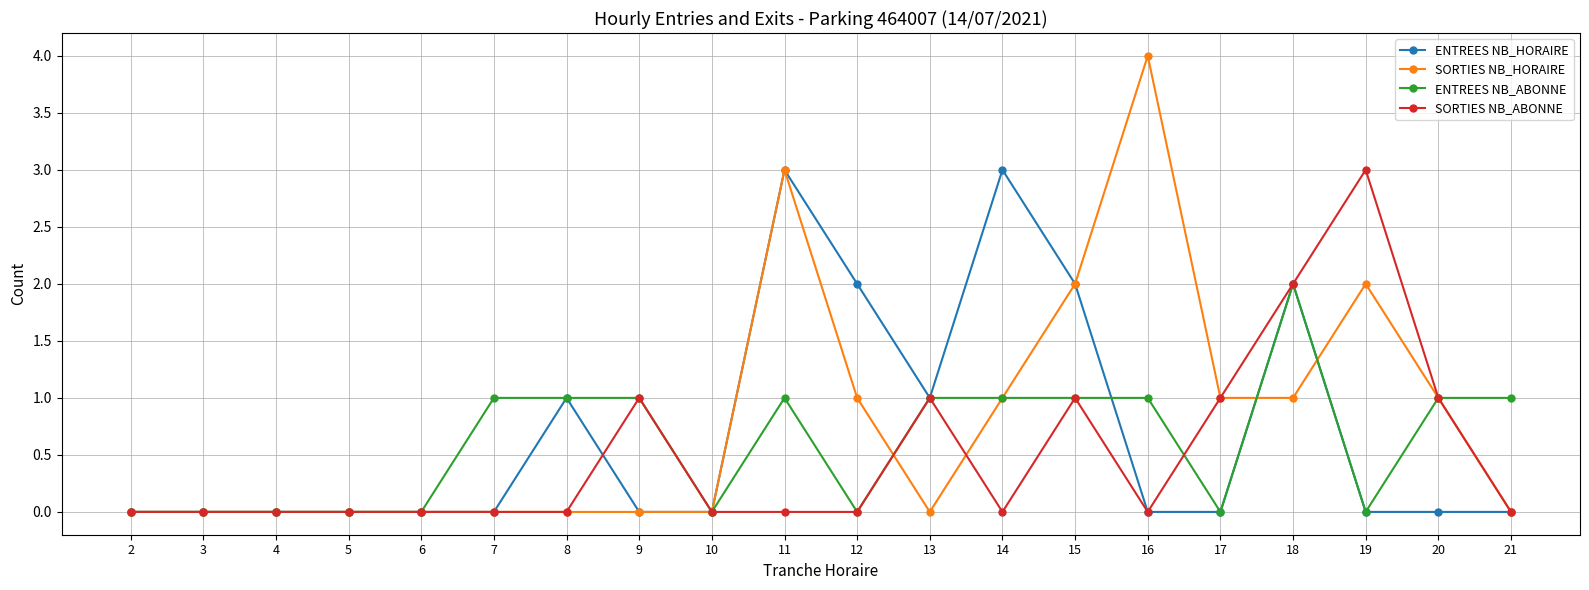

Reading left to right, extract all data points from this chart.

ENTREES NB_HORAIRE: 2=0	3=0	4=0	5=0	6=0	7=0	8=1	9=0	10=0	11=3	12=2	13=1	14=3	15=2	16=0	17=0	18=2	19=0	20=0	21=0
SORTIES NB_HORAIRE: 2=0	3=0	4=0	5=0	6=0	7=0	8=0	9=0	10=0	11=3	12=1	13=0	14=1	15=2	16=4	17=1	18=1	19=2	20=1	21=0
ENTREES NB_ABONNE: 2=0	3=0	4=0	5=0	6=0	7=1	8=1	9=1	10=0	11=1	12=0	13=1	14=1	15=1	16=1	17=0	18=2	19=0	20=1	21=1
SORTIES NB_ABONNE: 2=0	3=0	4=0	5=0	6=0	7=0	8=0	9=1	10=0	11=0	12=0	13=1	14=0	15=1	16=0	17=1	18=2	19=3	20=1	21=0